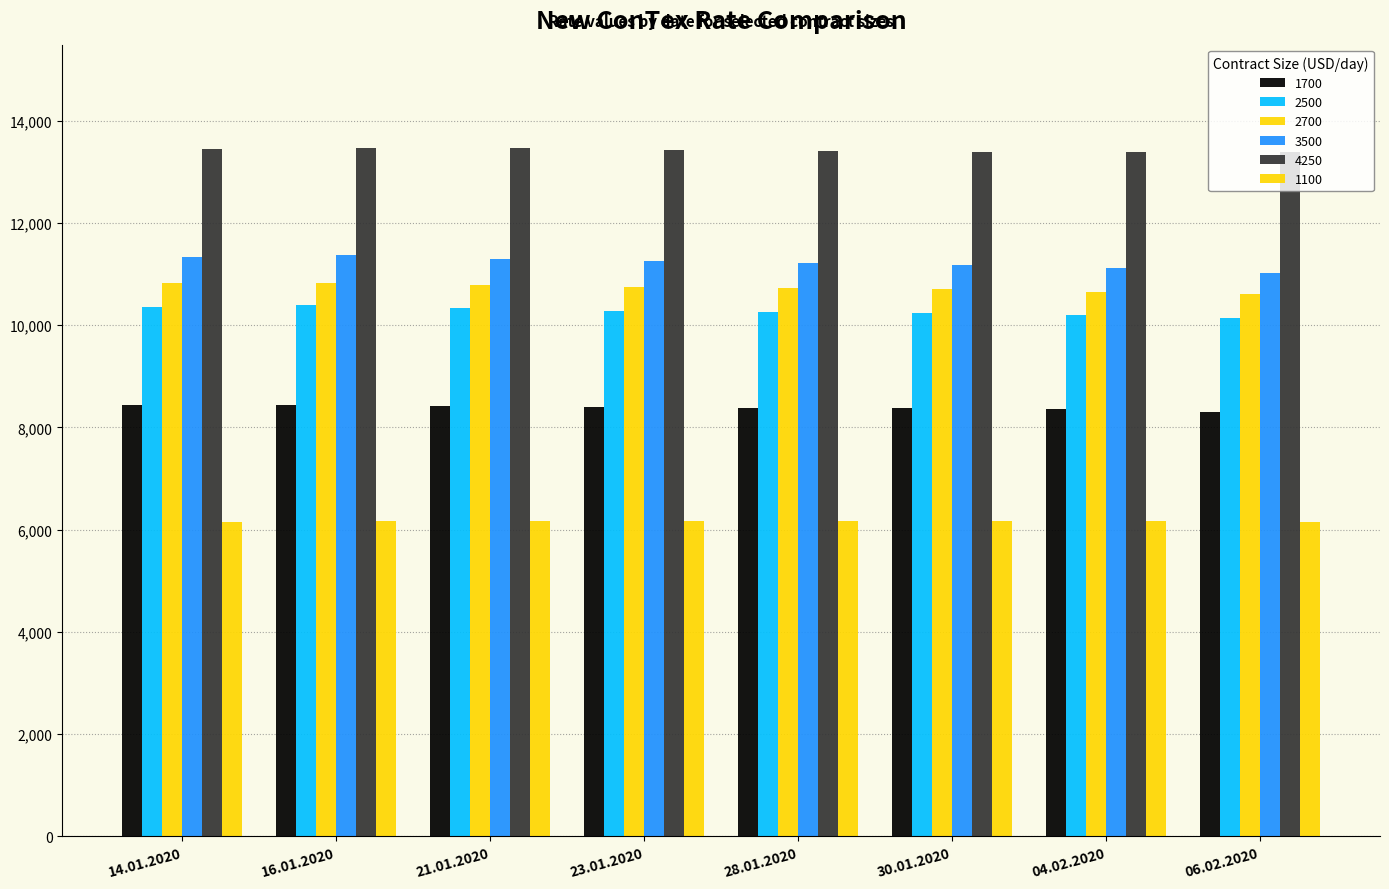

Count the number of categories in the chart.

8